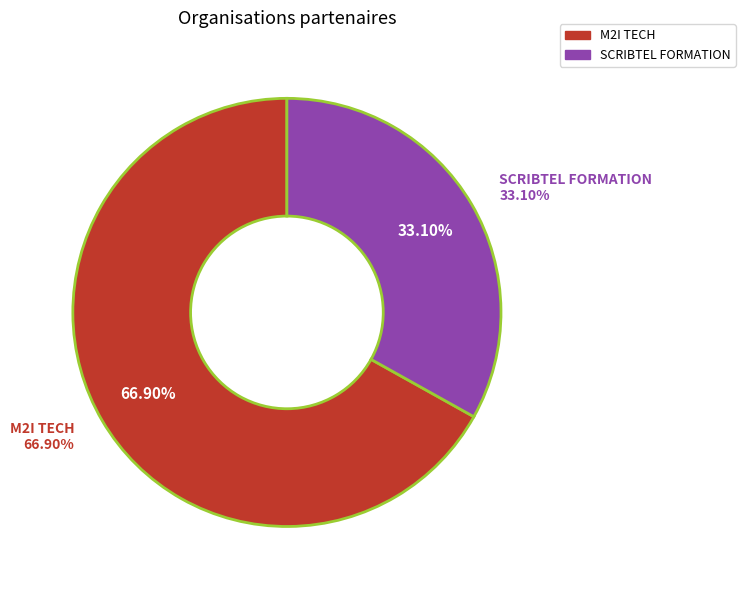

What is the smallest slice in the pie chart?

SCRIBTEL FORMATION